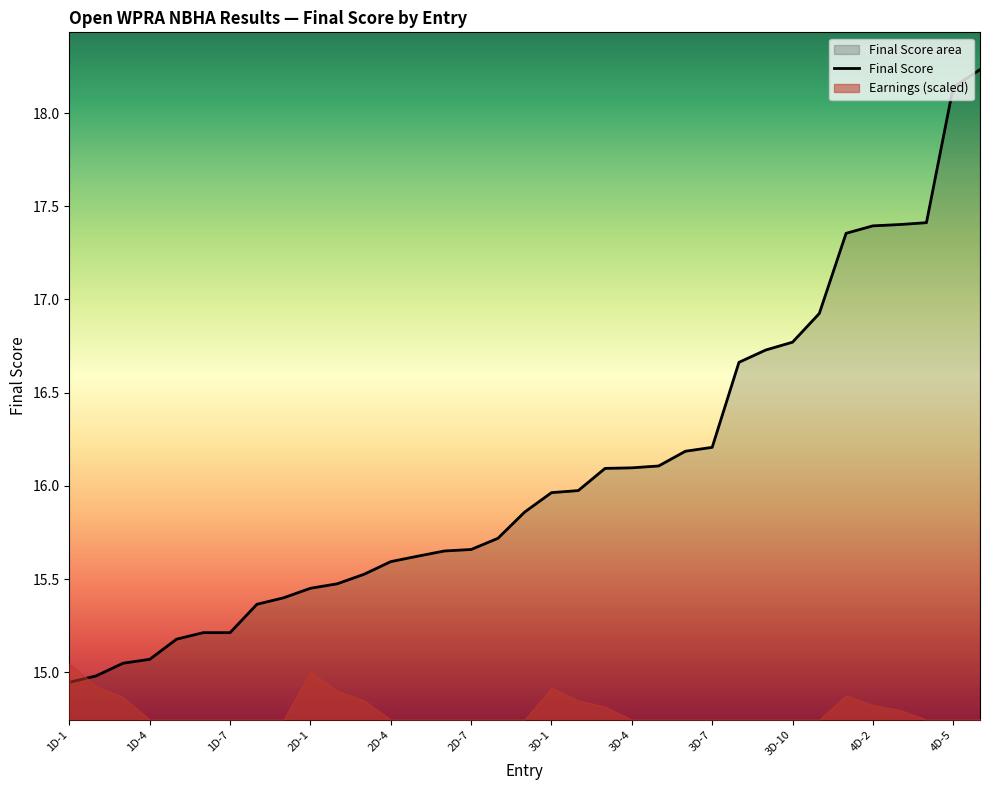

How many values are below 15?

2